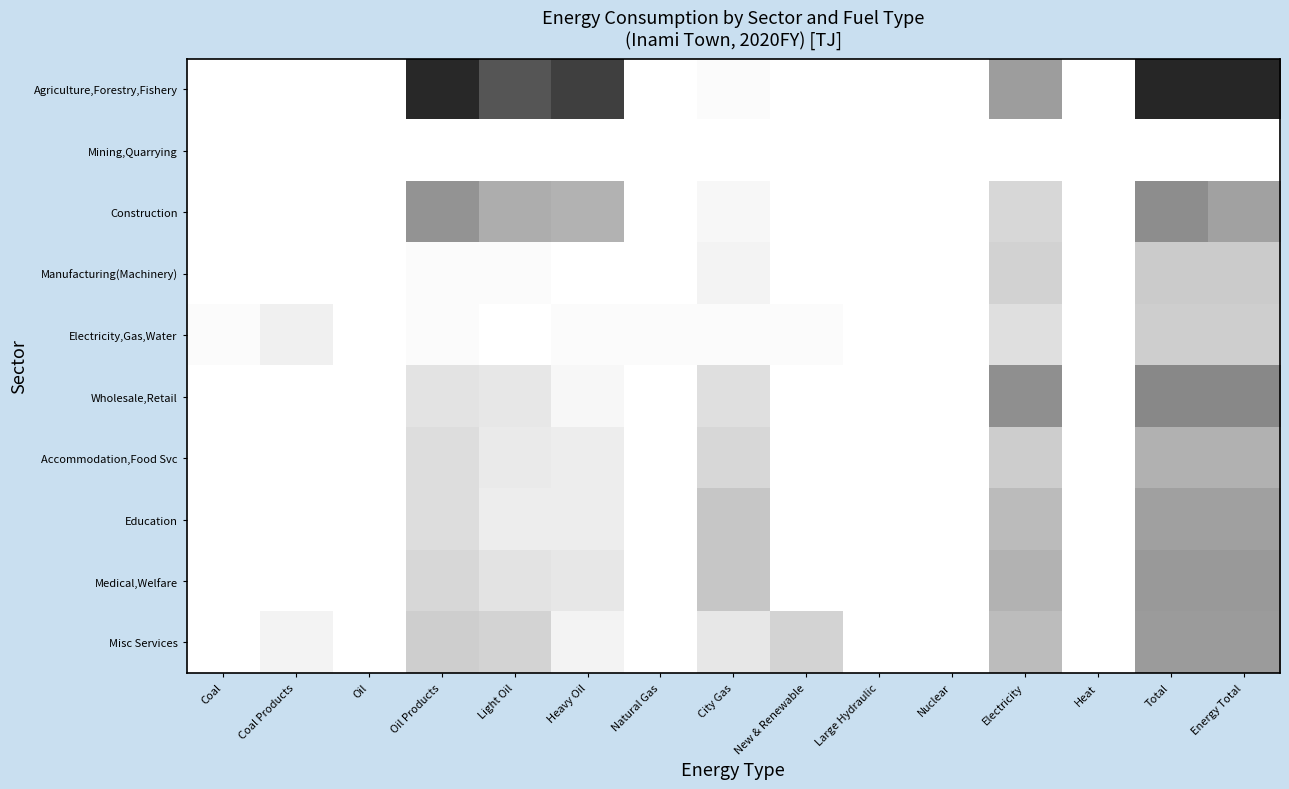

Which series has the largest range (max minus min)?

Agriculture,Forestry,Fishery